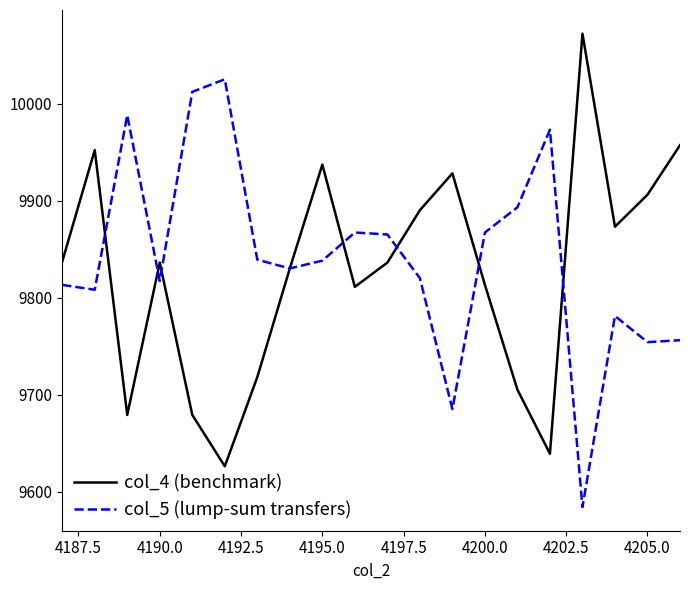

List the series in order of their peak value, highest first.

col_4 (benchmark), col_5 (lump-sum transfers)